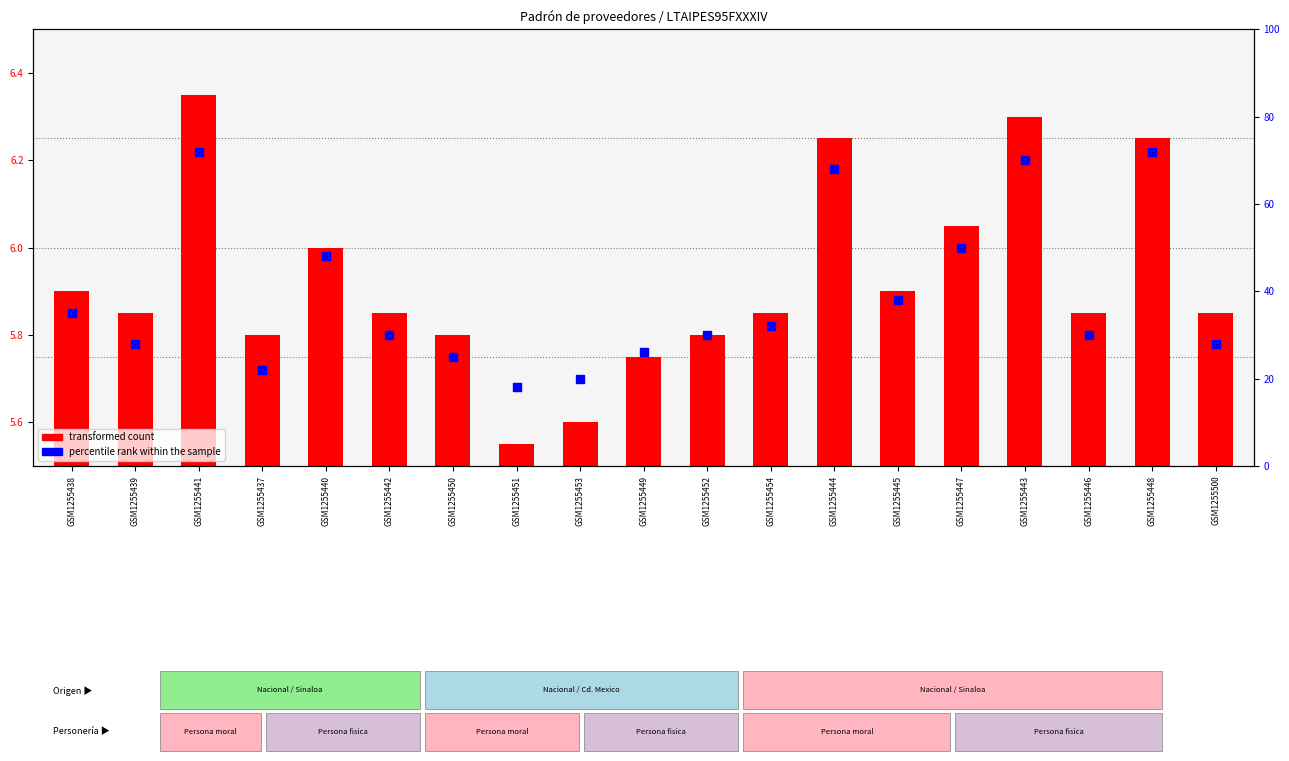

What is the ratio of the value at GSM1255442 to the value at GSM1255452?

1.0